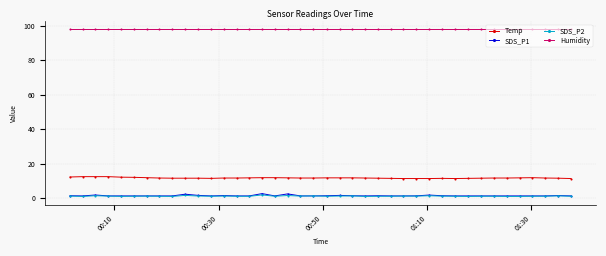

True or false: Humidity and SDS_P2 cross at least once.

False